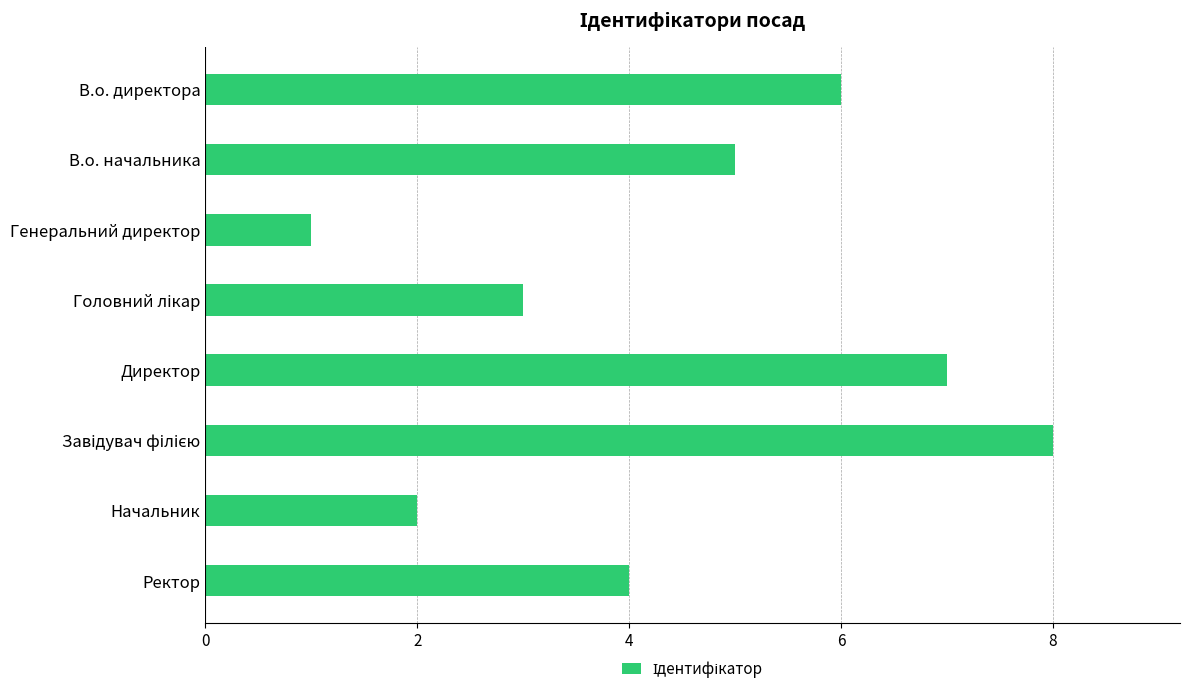

At which category does the chart reach its minimum across all series?

Генеральний директор